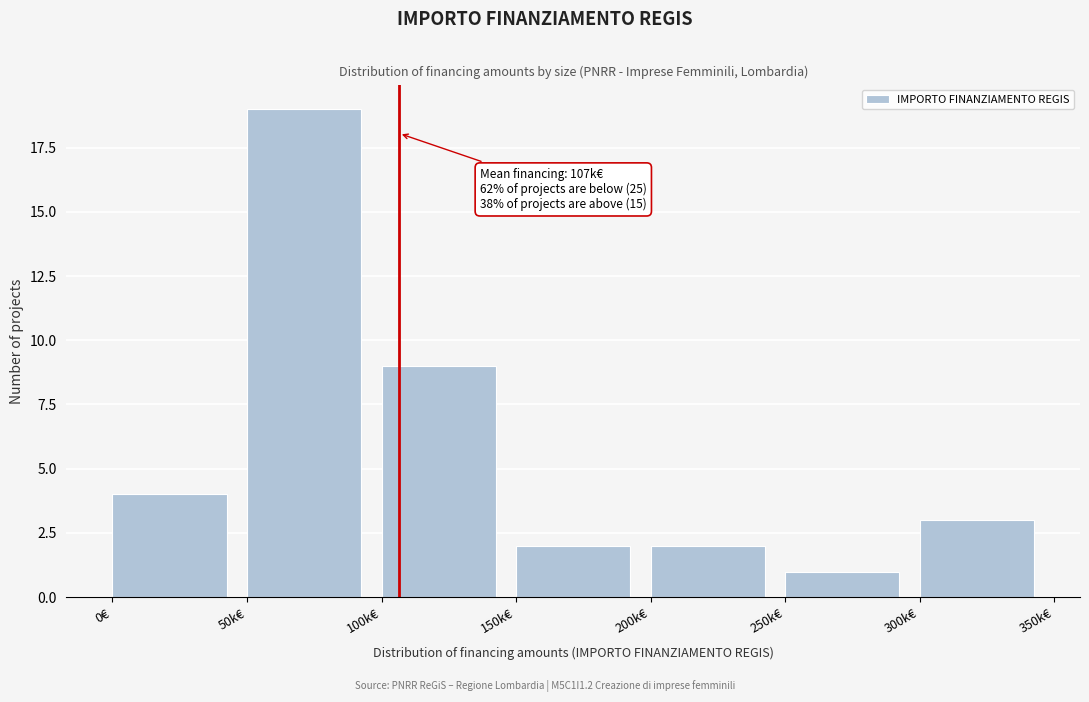

Reading right to left, list all the values displayed in this chart.

300k€=3	250k€=1	200k€=2	150k€=2	100k€=9	50k€=19	0€=4